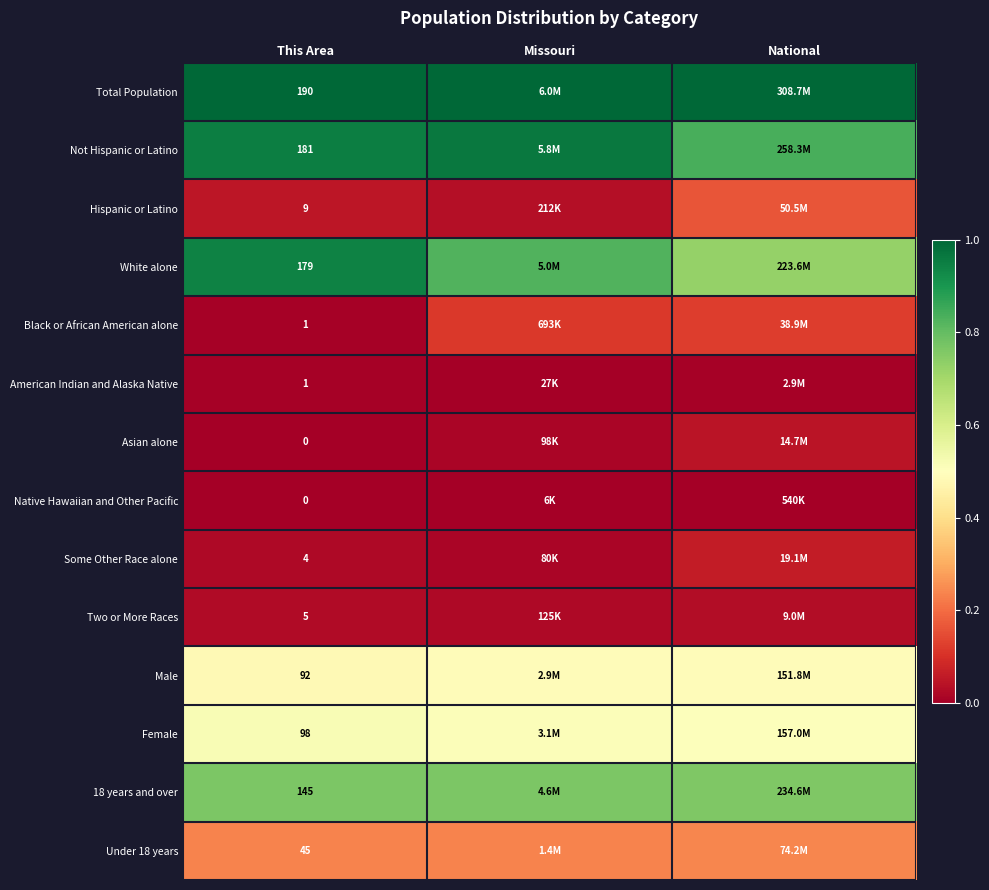

The value of Black or African American alone at This Area is 0.0. True or false?

True